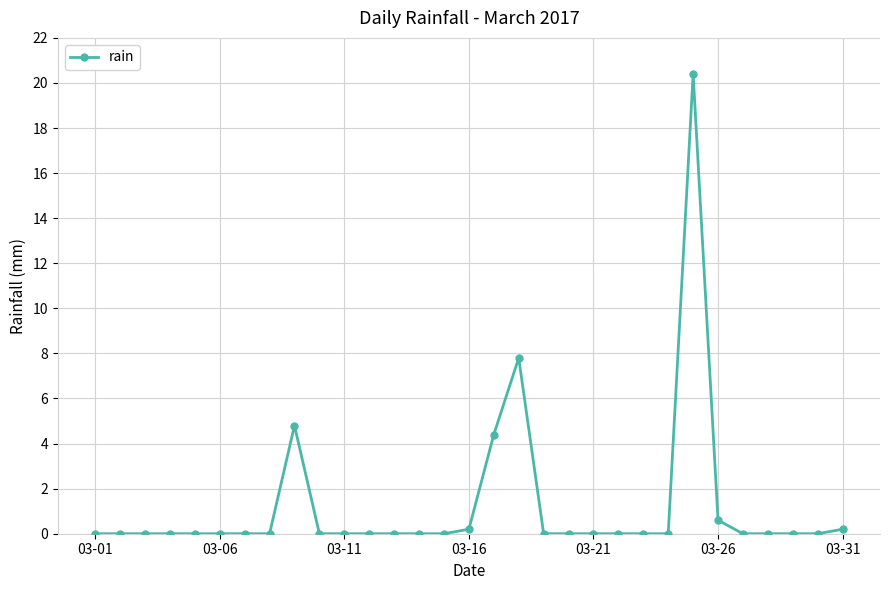

What is the maximum value shown in the chart?

20.4